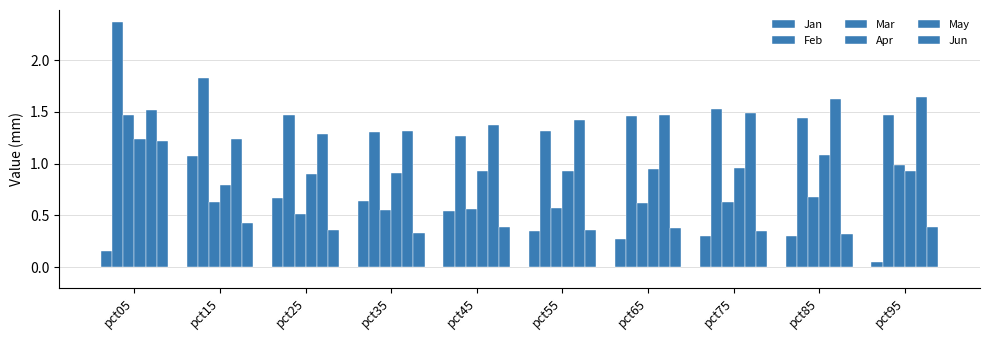

How many data points does each series have?

10